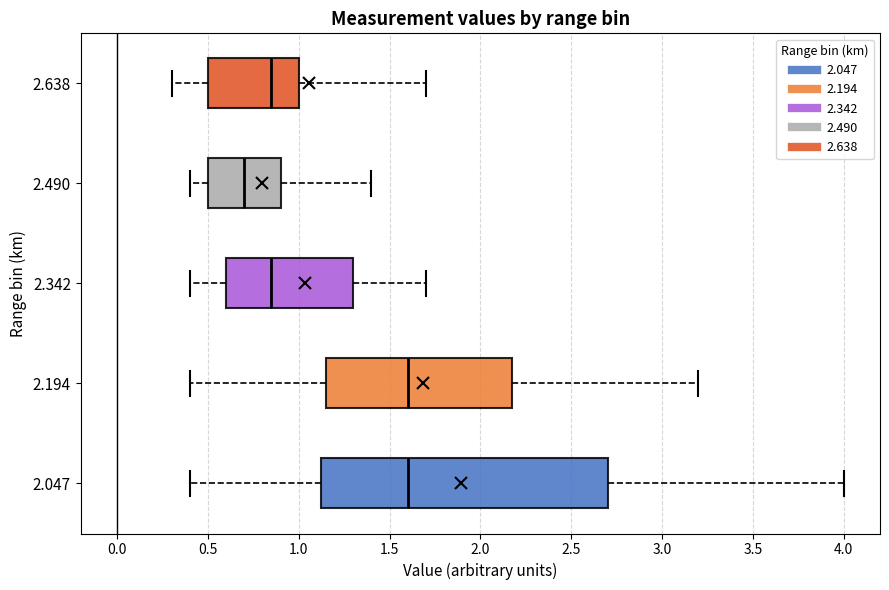

Reading bottom to top, transcribe this box plot: for each box, give where its median line is, the range the box spans, and where its two whiskers end, as read against the x-axis. The values are not printed on the chart, so give them approximately, as read against the axis.

2.047: median 1.60, box 1.15 to 2.70, whiskers 0.40 to 4.00
2.194: median 1.60, box 1.15 to 2.20, whiskers 0.40 to 3.20
2.342: median 0.85, box 0.60 to 1.30, whiskers 0.40 to 1.70
2.490: median 0.70, box 0.50 to 0.90, whiskers 0.40 to 1.40
2.638: median 0.85, box 0.50 to 1.00, whiskers 0.30 to 1.70